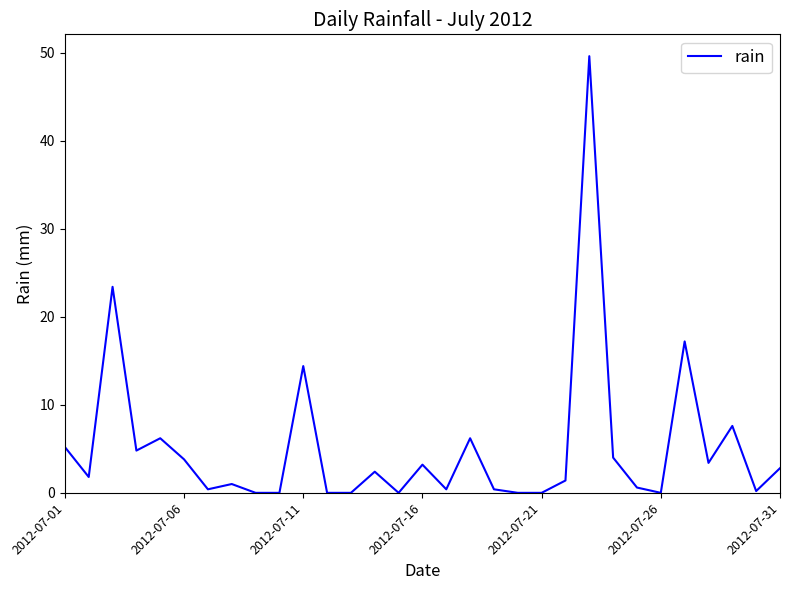

What is the greatest value displayed?

49.6